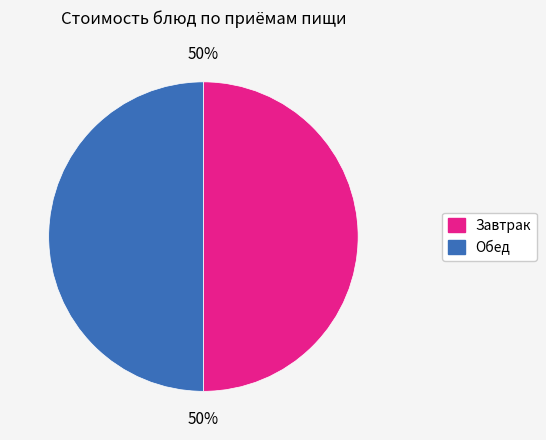

To the nearest percent, what is the average slice percentage?

50%